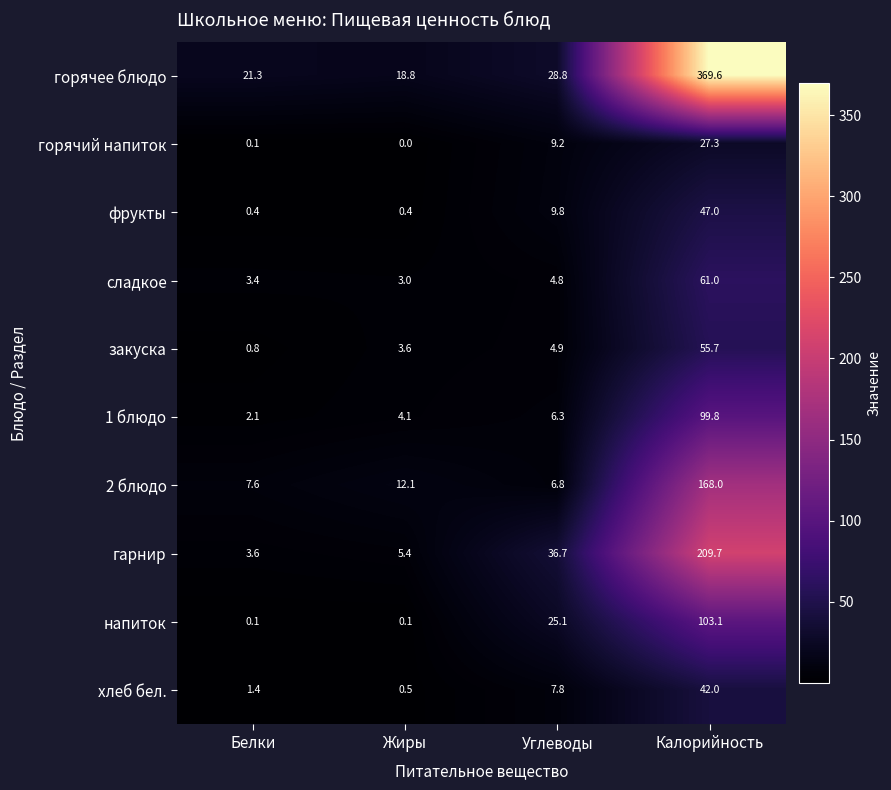

Which series has the largest total across all categories?

горячее блюдо